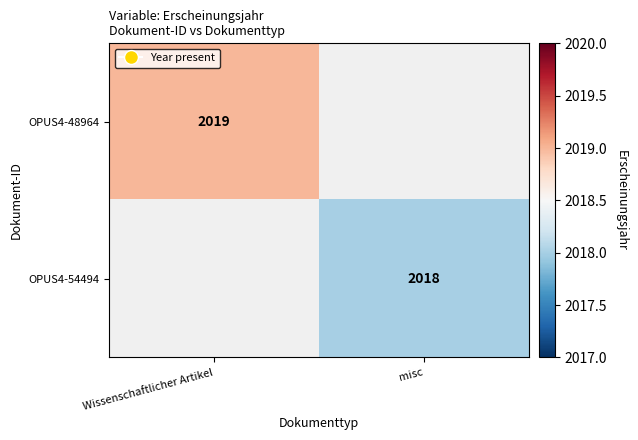

The OPUS4-48964 series shows 2019 at Wissenschaftlicher Artikel. True or false?

True